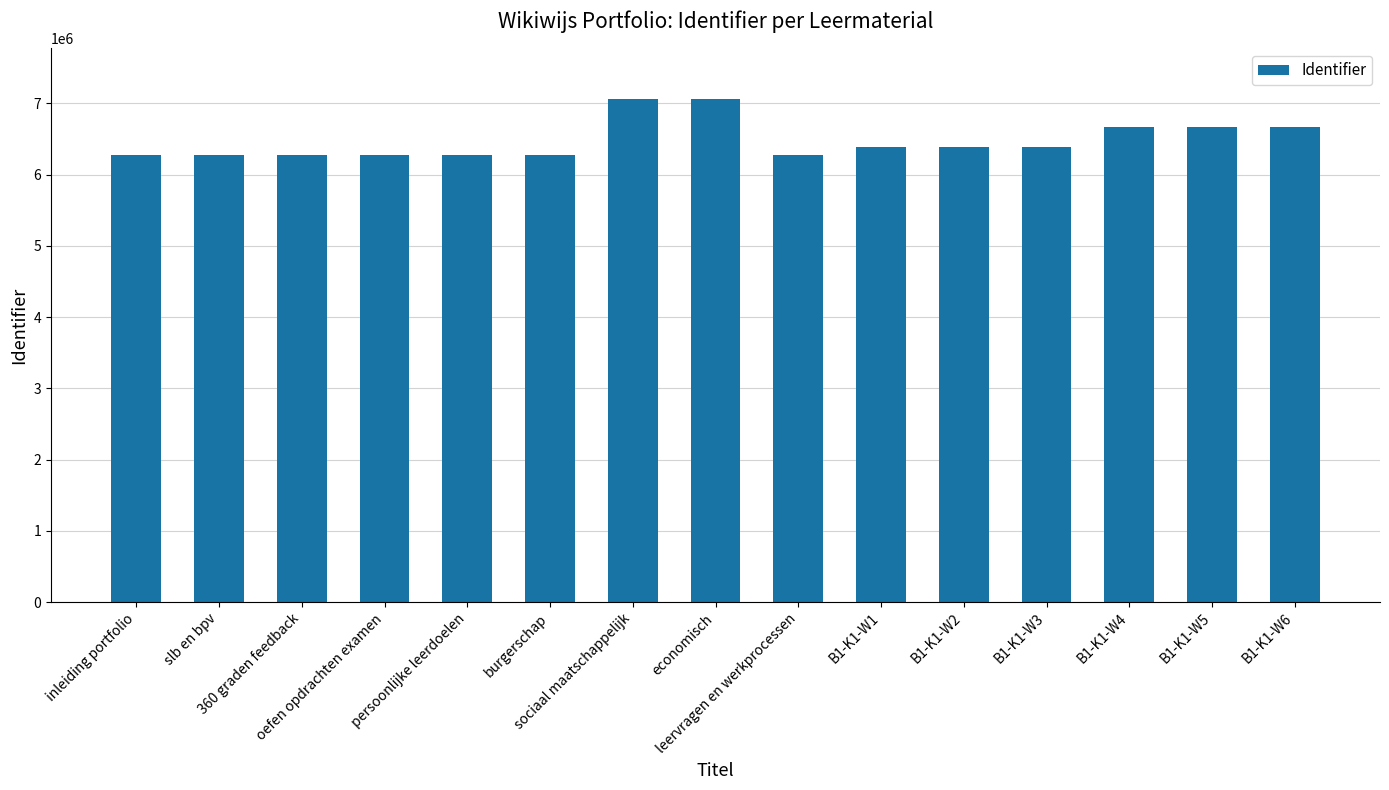

What is the maximum value shown in the chart?

7065756